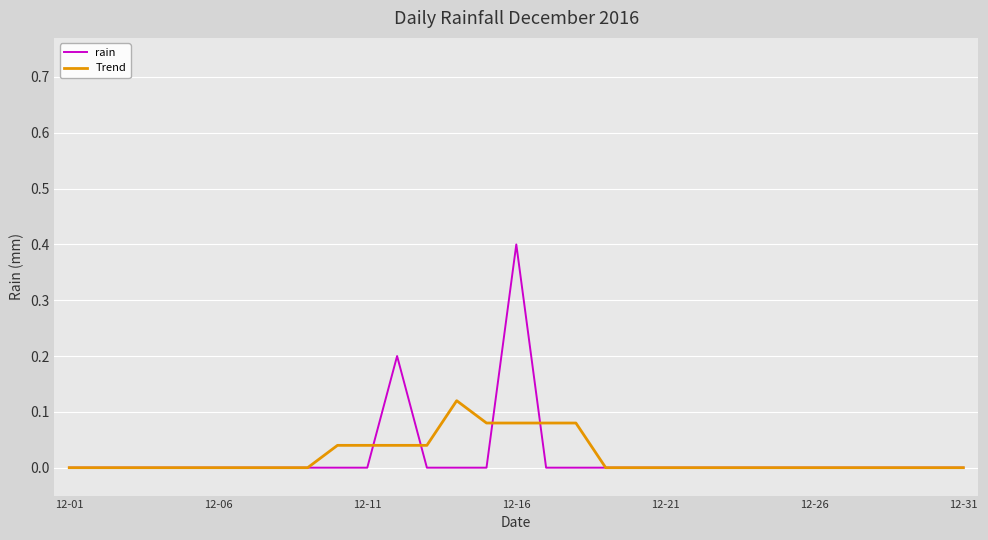

List the series in order of their peak value, highest first.

rain, Trend